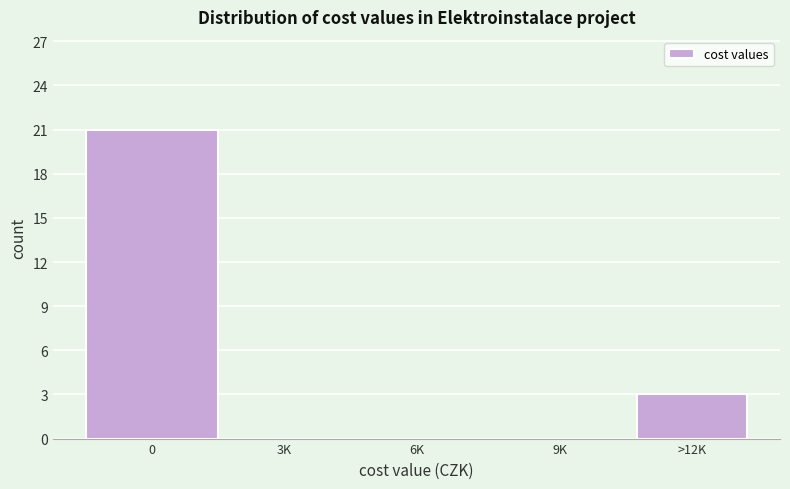

Reading right to left, extract all data points from this chart.

>12K=3	9K=0	6K=0	3K=0	0=21